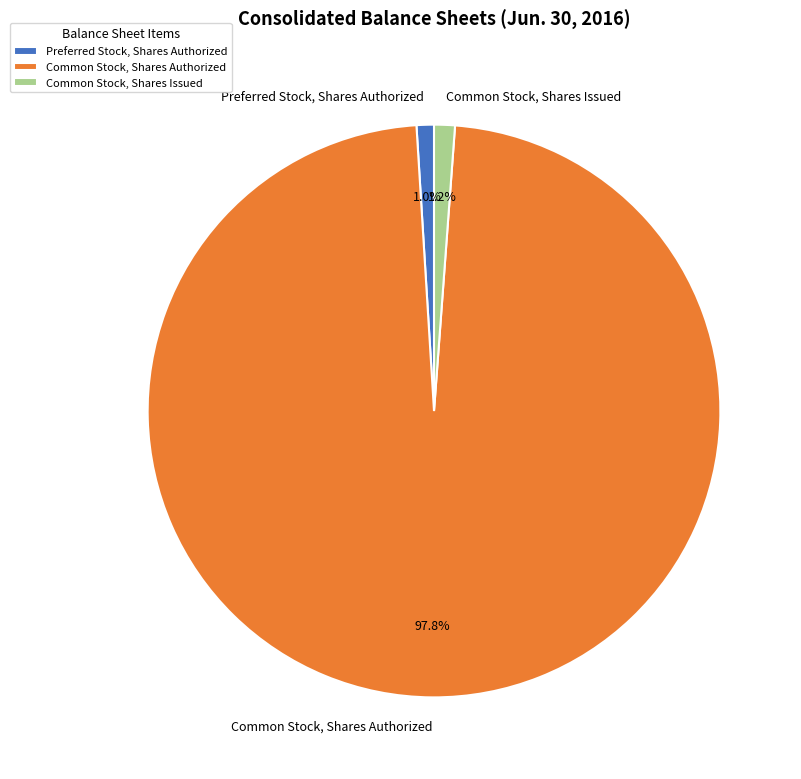

Approximately how many times larger is the value at Common Stock, Shares Issued compared to Preferred Stock, Shares Authorized?

1.2